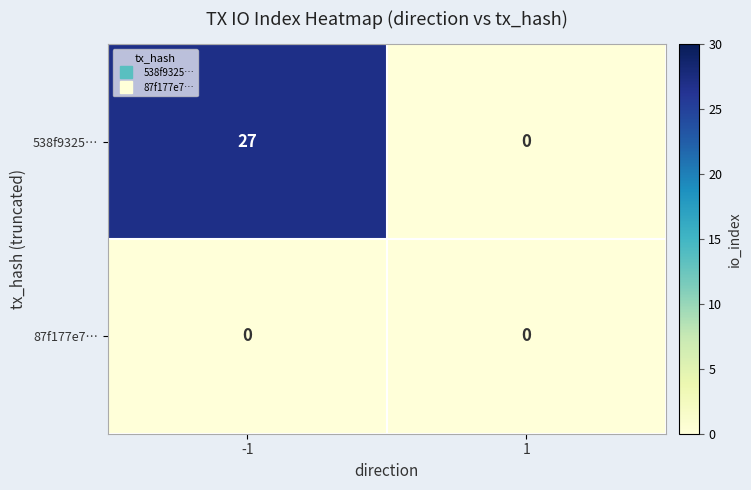

Which series has the largest range (max minus min)?

538f9325…